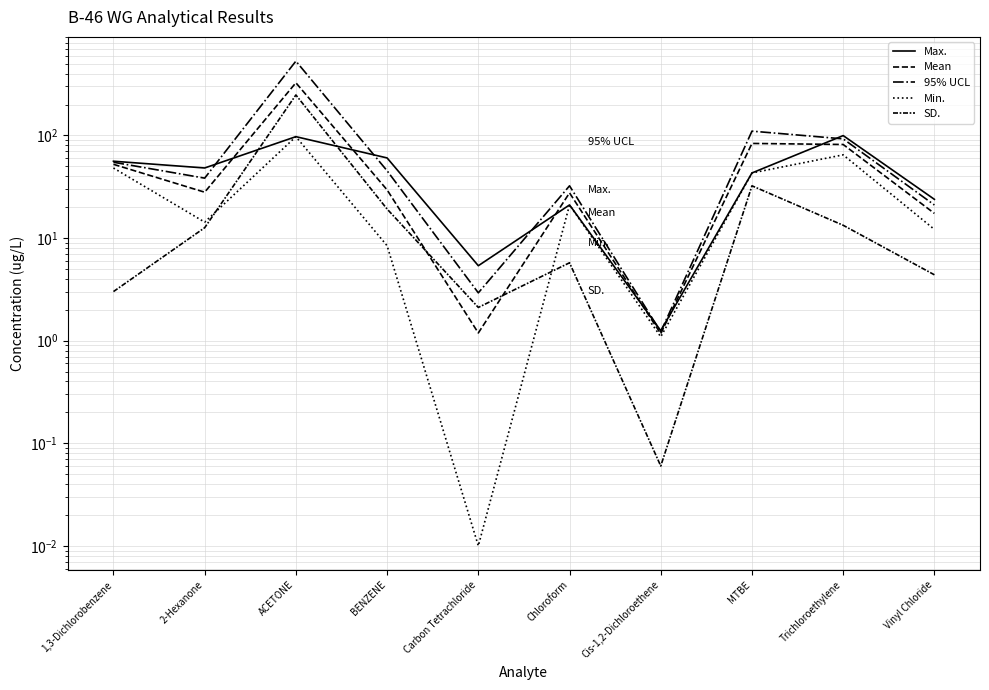

What is the minimum value for Max.?

1.2